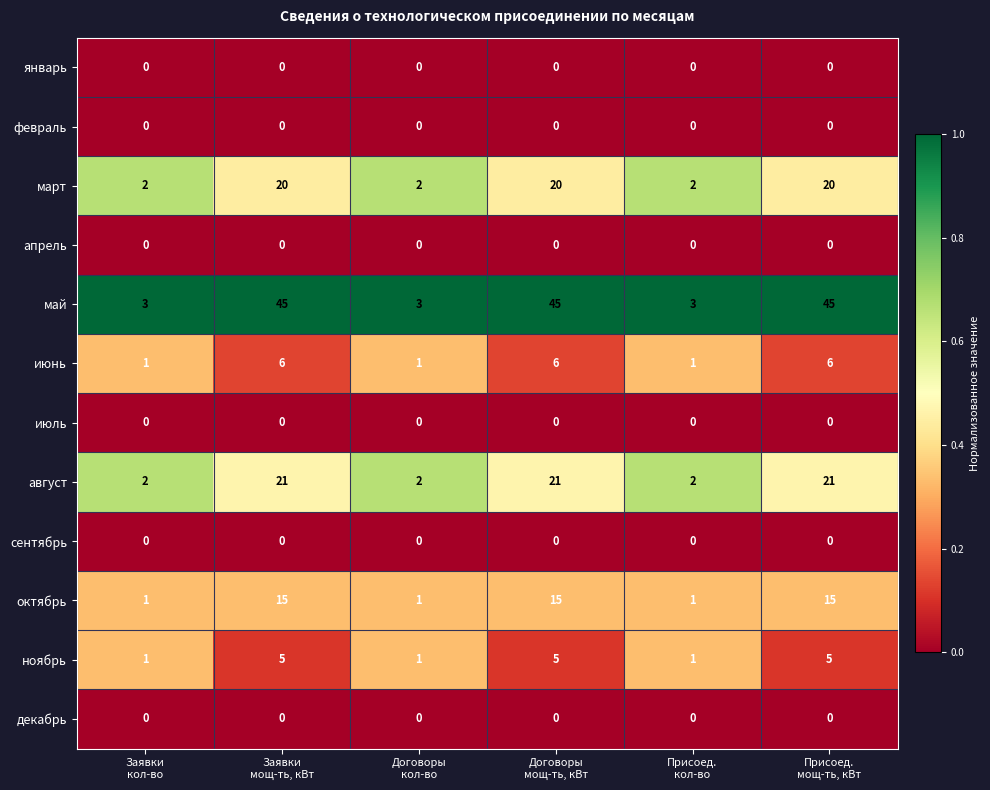

Which series has the largest range (max minus min)?

май